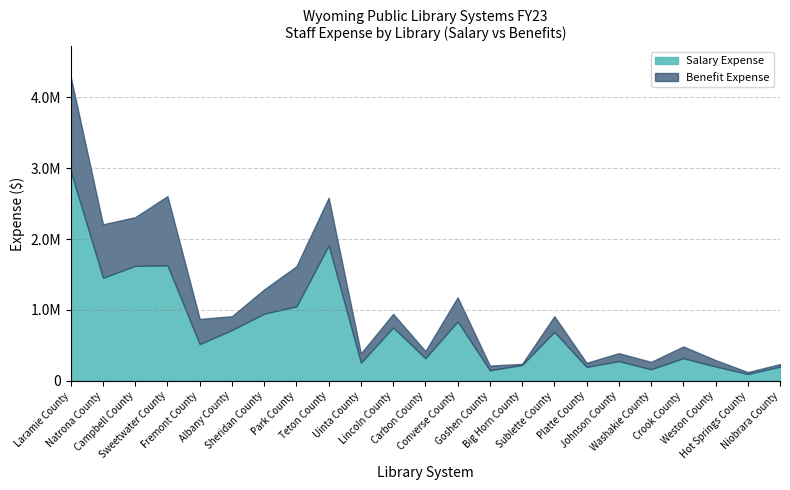

True or false: Salary Expense and Benefit Expense intersect in this chart.

False